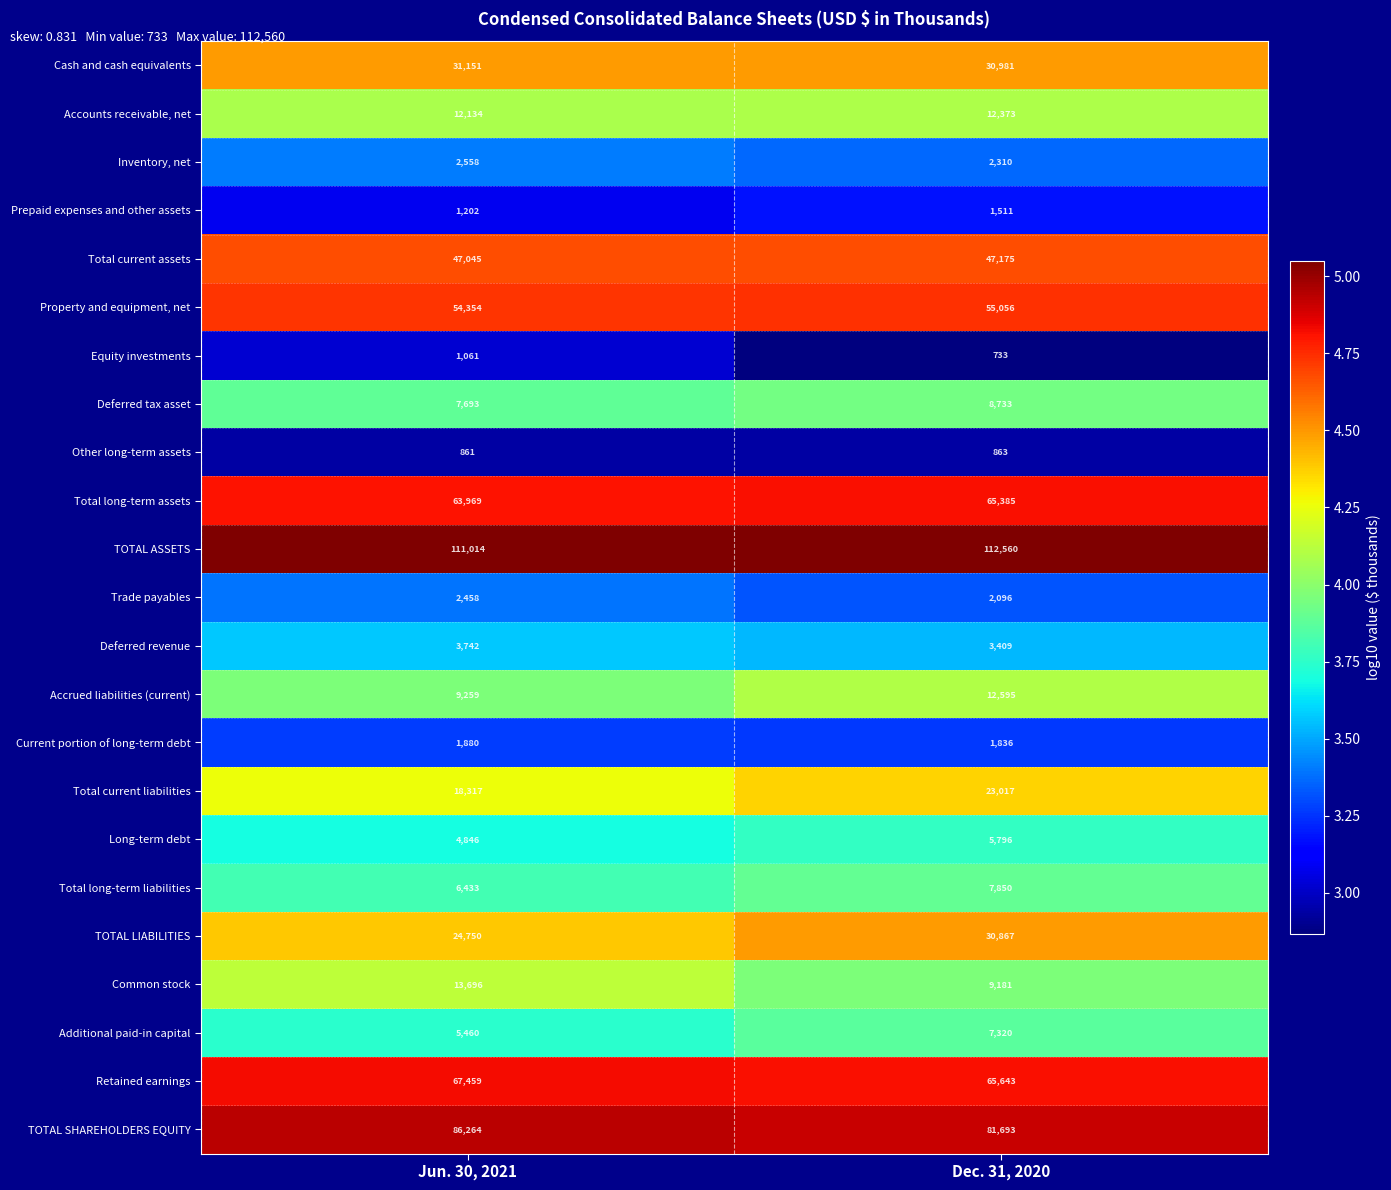

What is the sum of all Deferred tax asset values?

16426